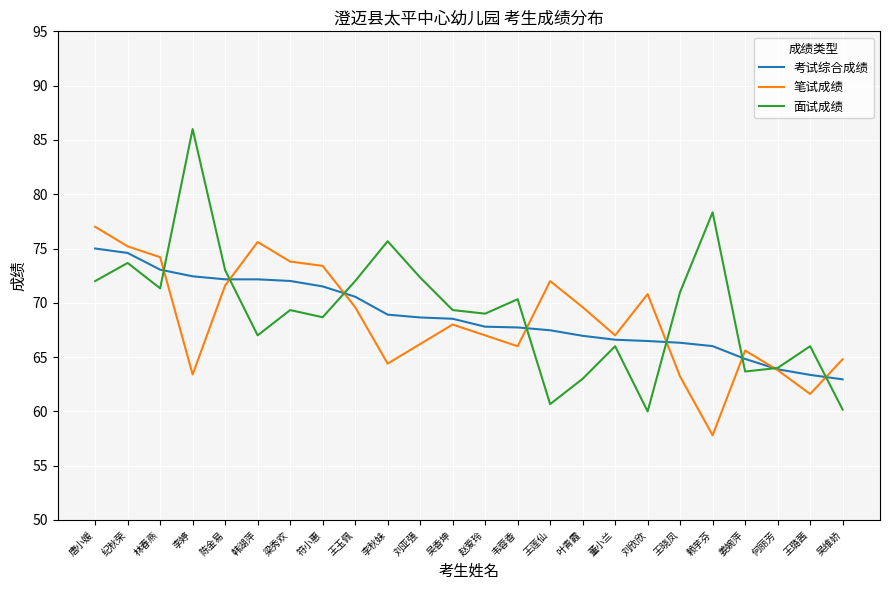

Rank the series by their maximum value, from highest to lowest.

面试成绩, 笔试成绩, 考试综合成绩